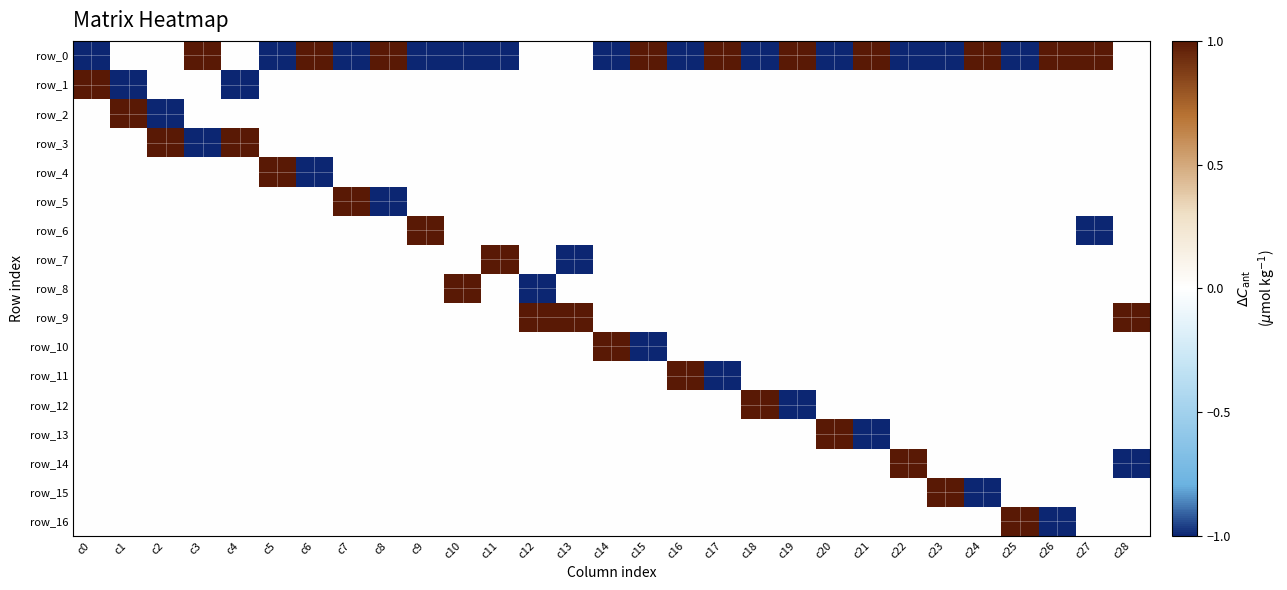

The value of row_16 at c24 is -1. True or false?

False